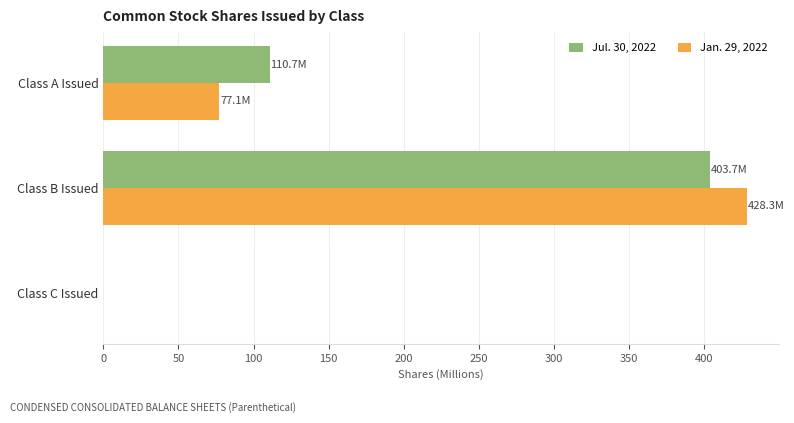

What is the sum of the Jan. 29, 2022 values at Class A Issued and Class B Issued?

505.5